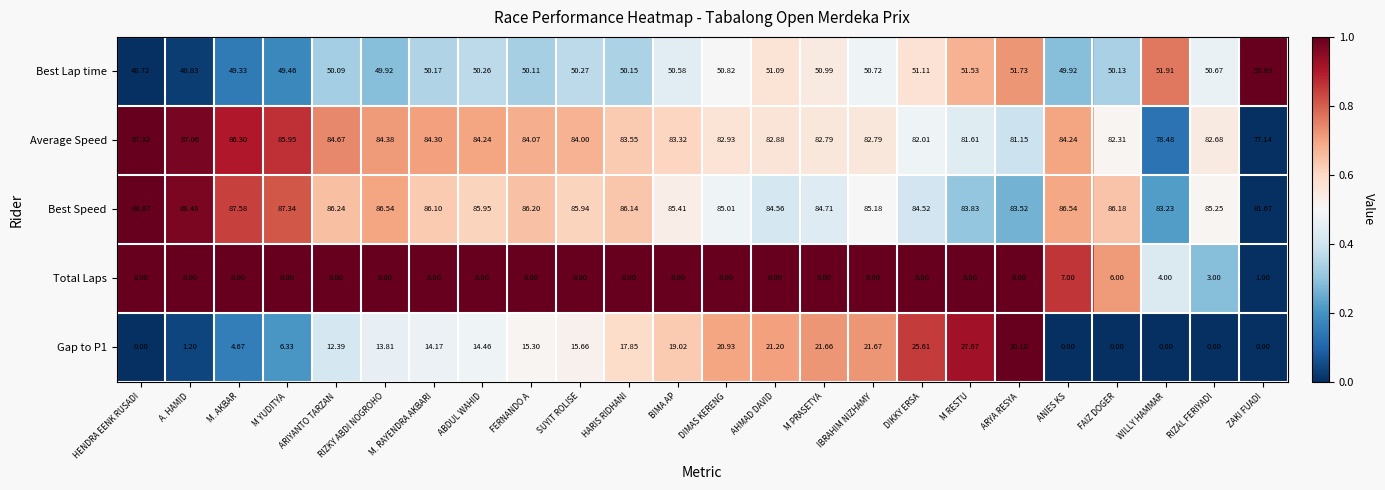

At which label does Average Speed first exceed 83?

HENDRA EENK RUSADI